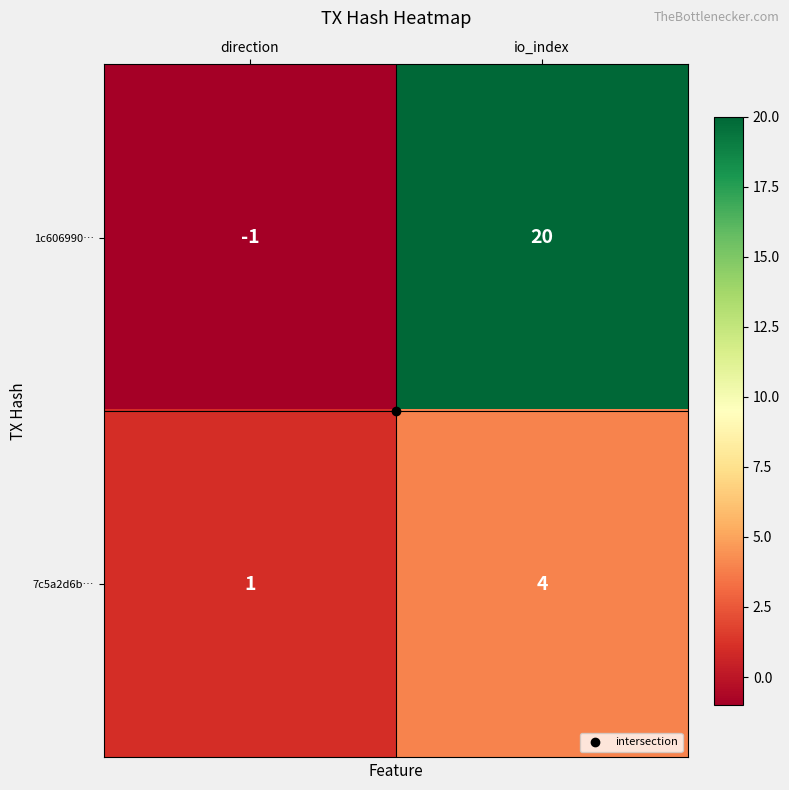

Is the value of 1c606990… at io_index greater than the value of 7c5a2d6b… at direction?

Yes